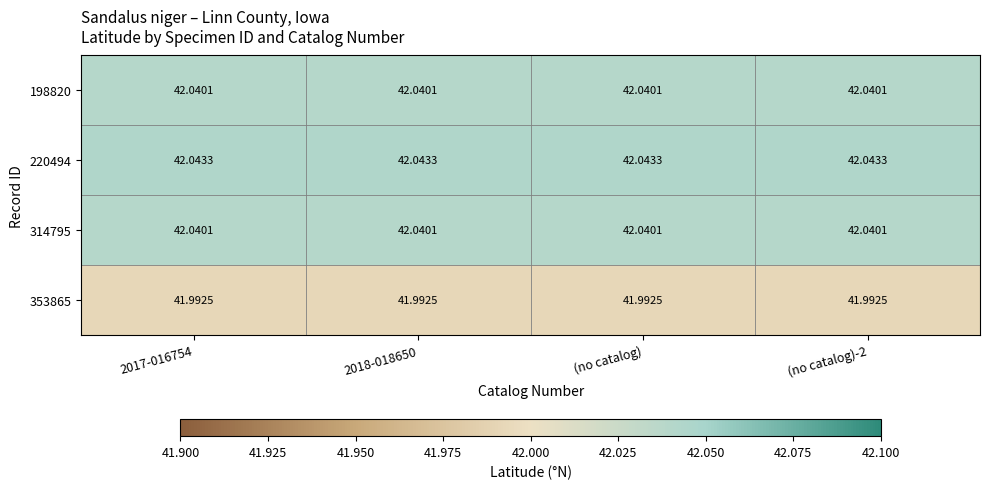

List the series in order of their peak value, highest first.

220494, 198820, 314795, 353865